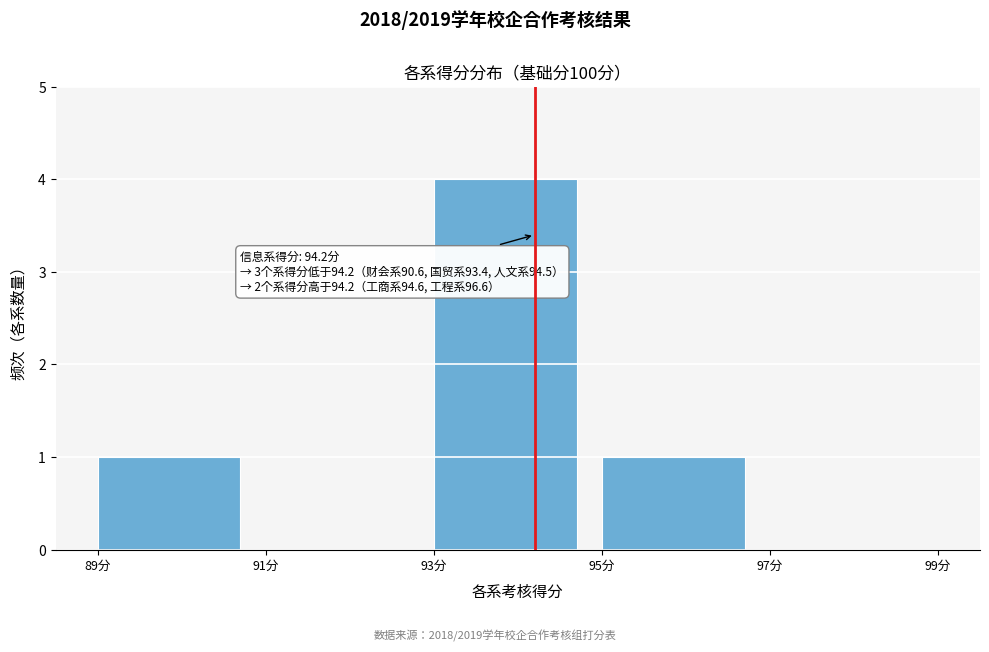

Over which range of the x-axis is the bar tallest?

93 to 95